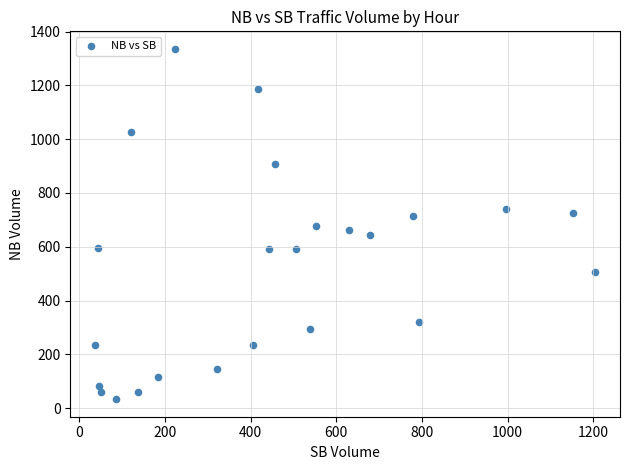

What is the range of Y values (max minus min)?

1303